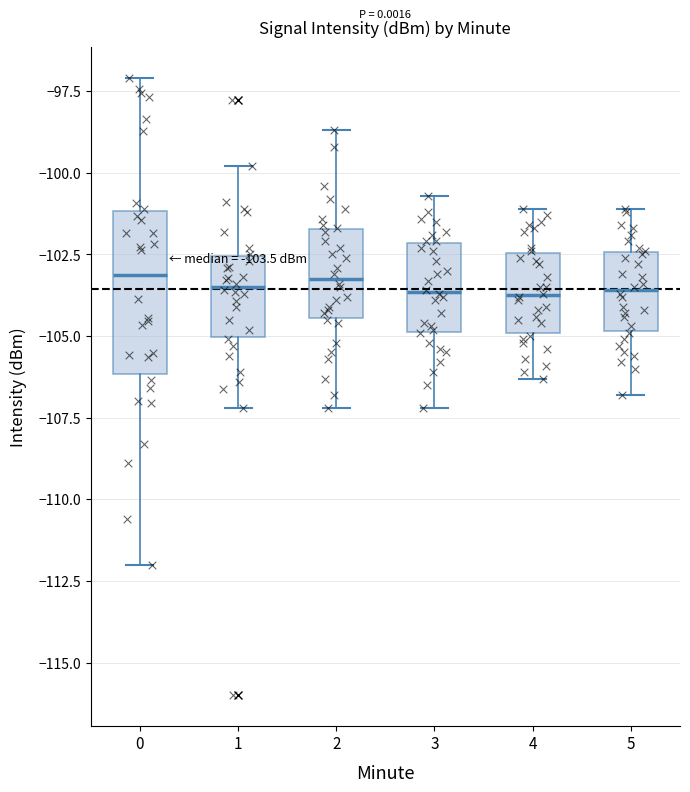

Comparing the boxes themselves (not the whiskers), which one is the tallest?

0